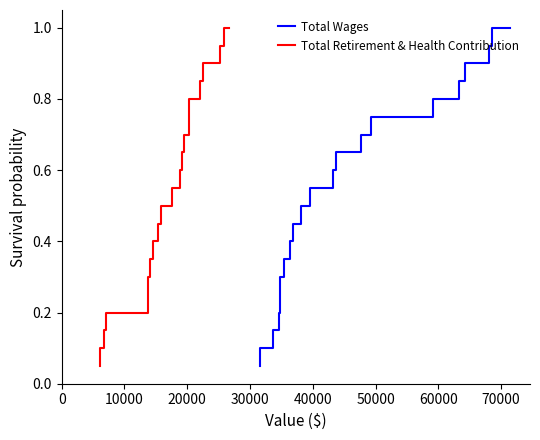

What value does the Total Wages series have at 50000?

0.8